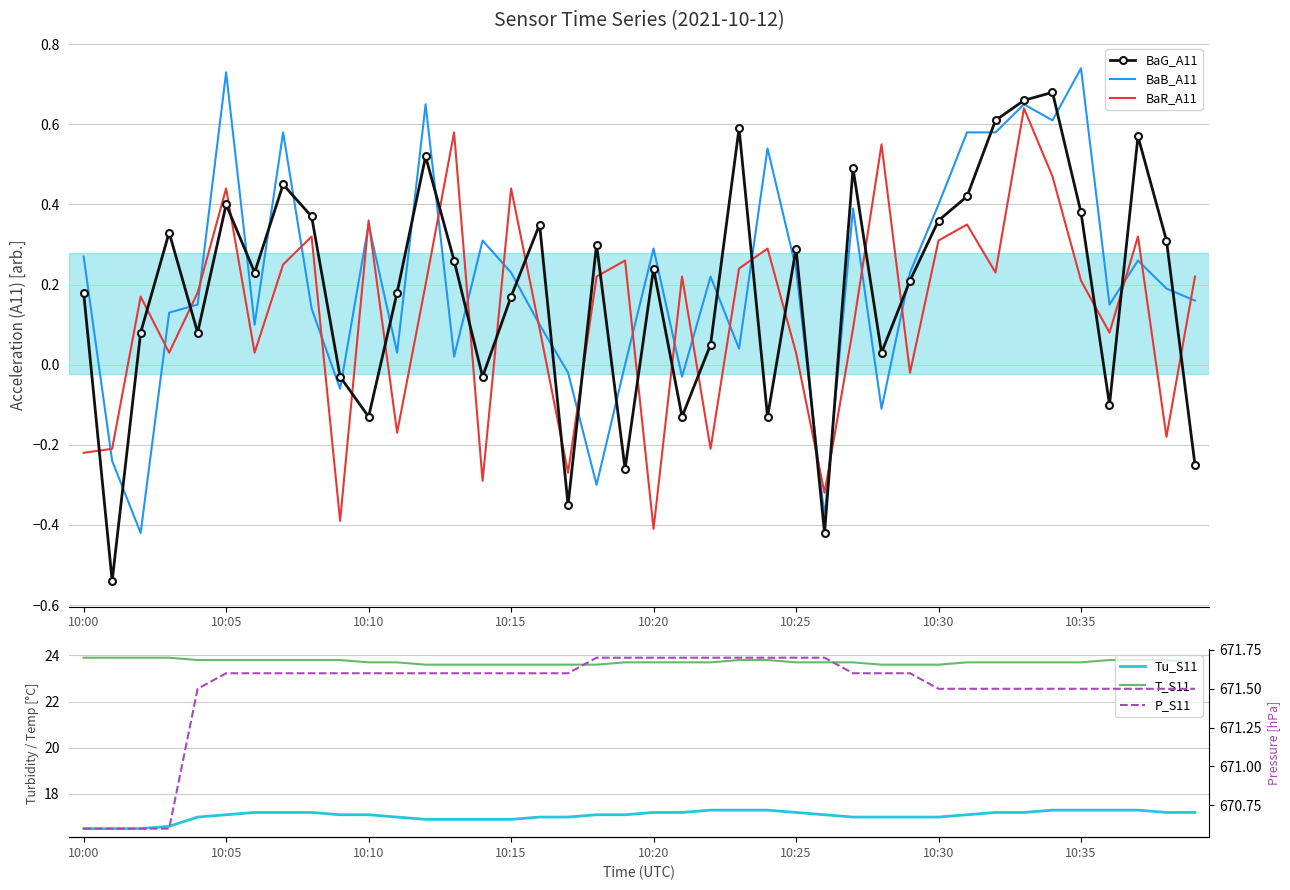

What is the total value across all series at 9?

712.0